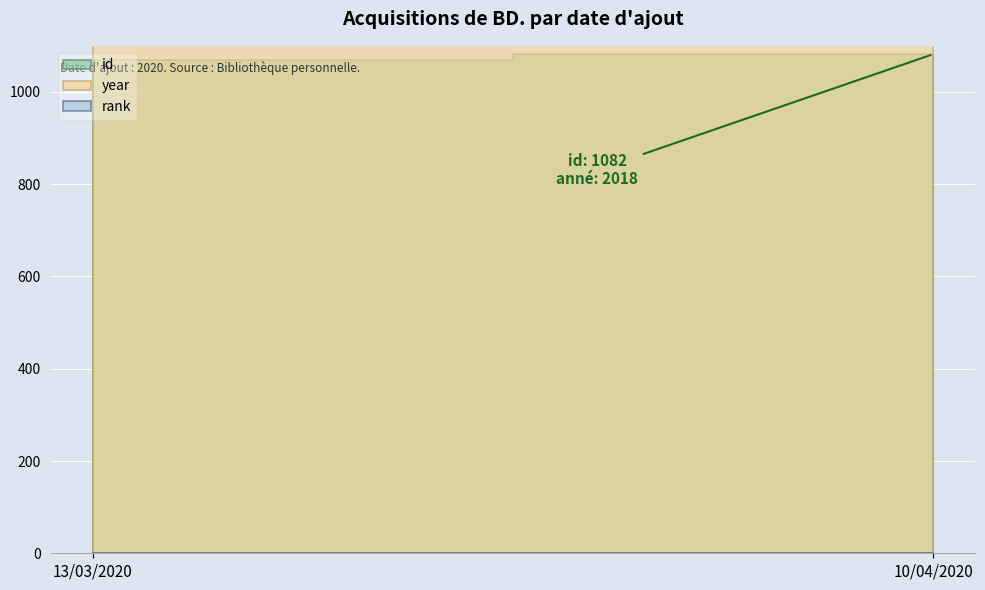

Reading left to right, what are all the values shown in this chart?

id: 13/03/2020=1069	10/04/2020=1082
year: 13/03/2020=2019	10/04/2020=2018
rank: 13/03/2020=1	10/04/2020=1